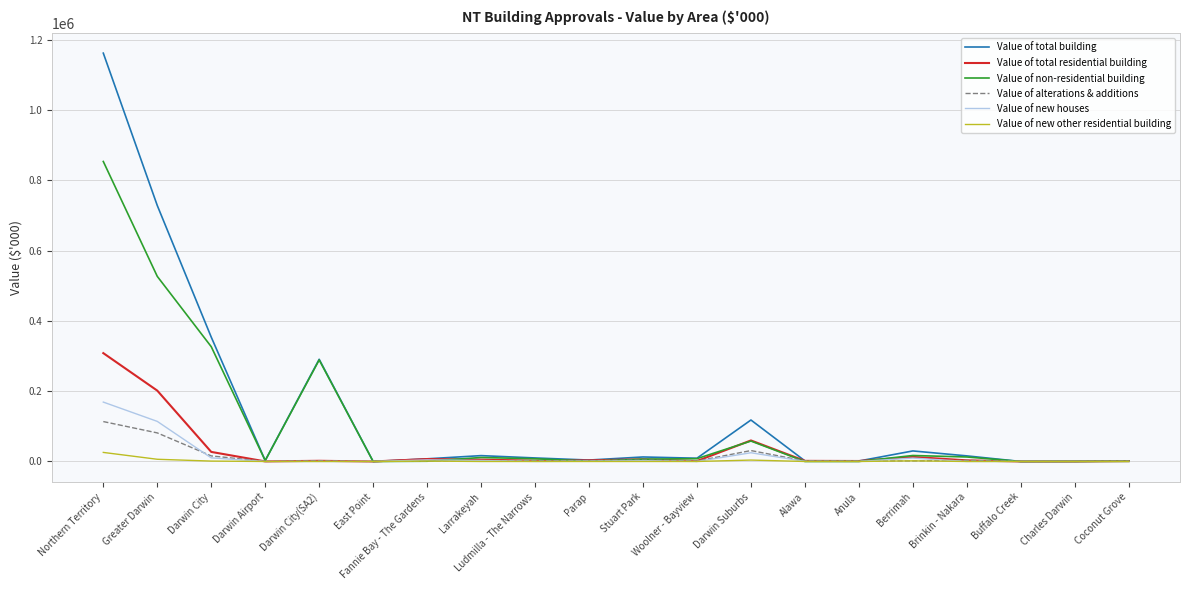

At which category is the sum across all series the highest?

Northern Territory